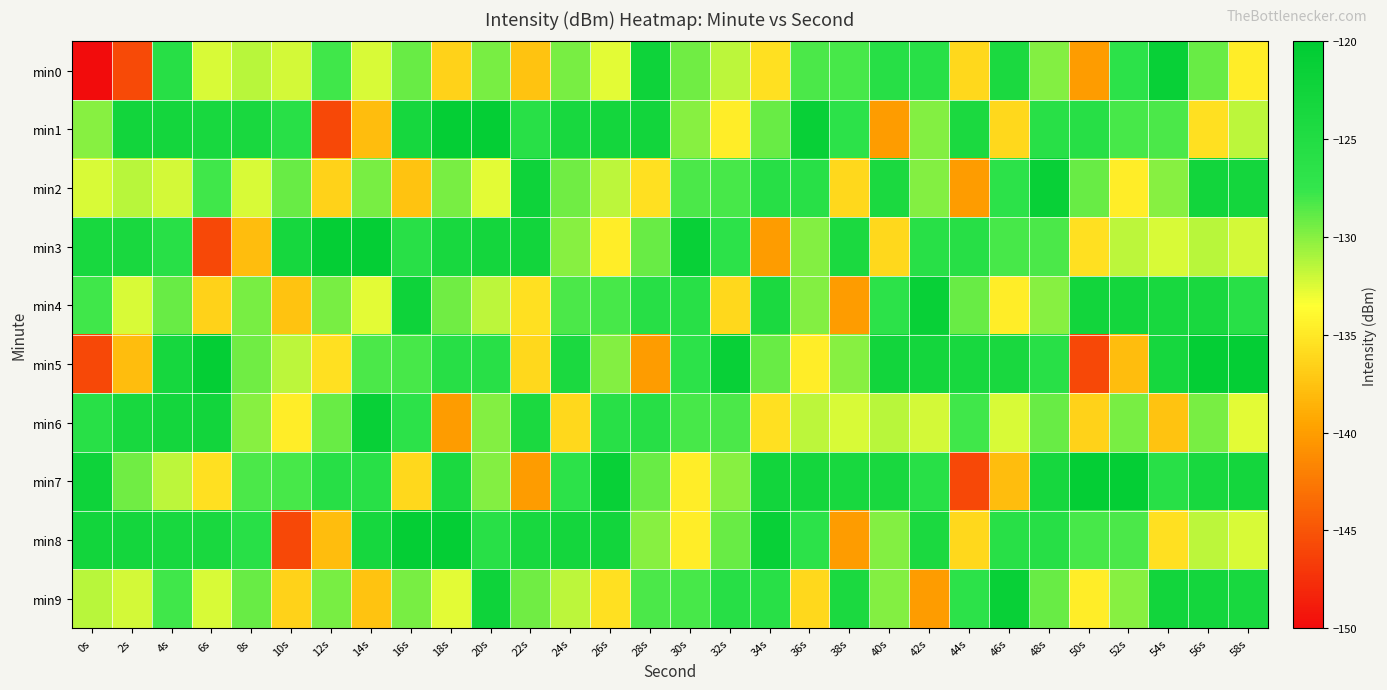

Reading left to right, transcribe all the data shown in this chart.

min0: 0s=-217.3	2s=-145.7	4s=-125.8	6s=-132.3	8s=-131.4	10s=-132.2	12s=-127.9	14s=-132.3	16s=-129.0	18s=-136.5	20s=-129.5	22s=-137.5	24s=-129.5	26s=-132.7	28s=-122.2	30s=-129.3	32s=-131.5	34s=-135.6	36s=-128.3	38s=-128.1	40s=-125.8	42s=-126.0	44s=-136.1	46s=-124.1	48s=-129.9	50s=-140.1	52s=-126.6	54s=-121.2	56s=-129.0	58s=-134.7
min1: 0s=-130.0	2s=-122.7	4s=-122.9	6s=-123.6	8s=-123.8	10s=-125.9	12s=-145.8	14s=-137.9	16s=-123.3	18s=-120.8	20s=-120.8	22s=-125.9	24s=-123.6	26s=-122.9	28s=-122.7	30s=-130.0	32s=-134.7	34s=-129.0	36s=-121.2	38s=-126.6	40s=-140.1	42s=-129.9	44s=-124.1	46s=-136.1	48s=-126.0	50s=-125.8	52s=-128.1	54s=-128.3	56s=-135.6	58s=-131.5
min2: 0s=-132.3	2s=-131.4	4s=-132.2	6s=-127.9	8s=-132.3	10s=-129.0	12s=-136.5	14s=-129.5	16s=-137.5	18s=-129.5	20s=-132.7	22s=-122.2	24s=-129.3	26s=-131.5	28s=-135.6	30s=-128.3	32s=-128.1	34s=-125.8	36s=-126.0	38s=-136.1	40s=-124.1	42s=-129.9	44s=-140.1	46s=-126.6	48s=-121.2	50s=-129.0	52s=-134.7	54s=-130.0	56s=-122.7	58s=-122.9
min3: 0s=-123.6	2s=-123.8	4s=-125.9	6s=-145.8	8s=-137.9	10s=-123.3	12s=-120.8	14s=-120.8	16s=-125.9	18s=-123.6	20s=-122.9	22s=-122.7	24s=-130.0	26s=-134.7	28s=-129.0	30s=-121.2	32s=-126.6	34s=-140.1	36s=-129.9	38s=-124.1	40s=-136.1	42s=-126.0	44s=-125.8	46s=-128.1	48s=-128.3	50s=-135.6	52s=-131.5	54s=-132.3	56s=-131.4	58s=-132.2
min4: 0s=-127.9	2s=-132.3	4s=-129.0	6s=-136.5	8s=-129.5	10s=-137.5	12s=-129.5	14s=-132.7	16s=-122.2	18s=-129.3	20s=-131.5	22s=-135.6	24s=-128.3	26s=-128.1	28s=-125.8	30s=-126.0	32s=-136.1	34s=-124.1	36s=-129.9	38s=-140.1	40s=-126.6	42s=-121.2	44s=-129.0	46s=-134.7	48s=-130.0	50s=-122.7	52s=-122.9	54s=-123.6	56s=-123.8	58s=-125.9
min5: 0s=-145.8	2s=-137.9	4s=-123.3	6s=-120.8	8s=-129.3	10s=-131.5	12s=-135.6	14s=-128.3	16s=-128.1	18s=-125.8	20s=-126.0	22s=-136.1	24s=-124.1	26s=-129.9	28s=-140.1	30s=-126.6	32s=-121.2	34s=-129.0	36s=-134.7	38s=-130.0	40s=-122.7	42s=-122.9	44s=-123.6	46s=-123.8	48s=-125.9	50s=-145.8	52s=-137.9	54s=-123.3	56s=-120.8	58s=-120.8
min6: 0s=-125.9	2s=-123.6	4s=-122.9	6s=-122.7	8s=-130.0	10s=-134.7	12s=-129.0	14s=-121.2	16s=-126.6	18s=-140.1	20s=-129.9	22s=-124.1	24s=-136.1	26s=-126.0	28s=-125.8	30s=-128.1	32s=-128.3	34s=-135.6	36s=-131.5	38s=-132.3	40s=-131.4	42s=-132.2	44s=-127.9	46s=-132.3	48s=-129.0	50s=-136.5	52s=-129.5	54s=-137.5	56s=-129.5	58s=-132.7
min7: 0s=-122.2	2s=-129.3	4s=-131.5	6s=-135.6	8s=-128.3	10s=-128.1	12s=-125.8	14s=-126.0	16s=-136.1	18s=-124.1	20s=-129.9	22s=-140.1	24s=-126.6	26s=-121.2	28s=-129.0	30s=-134.7	32s=-130.0	34s=-122.7	36s=-122.9	38s=-123.6	40s=-123.8	42s=-125.9	44s=-145.8	46s=-137.9	48s=-123.3	50s=-120.8	52s=-120.8	54s=-125.9	56s=-123.6	58s=-122.9
min8: 0s=-122.7	2s=-122.9	4s=-123.6	6s=-123.8	8s=-125.9	10s=-145.8	12s=-137.9	14s=-123.3	16s=-120.8	18s=-120.8	20s=-125.9	22s=-123.6	24s=-122.9	26s=-122.7	28s=-130.0	30s=-134.7	32s=-129.0	34s=-121.2	36s=-126.6	38s=-140.1	40s=-129.9	42s=-124.1	44s=-136.1	46s=-126.0	48s=-125.8	50s=-128.1	52s=-128.3	54s=-135.6	56s=-131.5	58s=-132.3
min9: 0s=-131.4	2s=-132.2	4s=-127.9	6s=-132.3	8s=-129.0	10s=-136.5	12s=-129.5	14s=-137.5	16s=-129.5	18s=-132.7	20s=-122.2	22s=-129.3	24s=-131.5	26s=-135.6	28s=-128.3	30s=-128.1	32s=-125.8	34s=-126.0	36s=-136.1	38s=-124.1	40s=-129.9	42s=-140.1	44s=-126.6	46s=-121.2	48s=-129.0	50s=-134.7	52s=-130.0	54s=-122.7	56s=-122.9	58s=-123.6